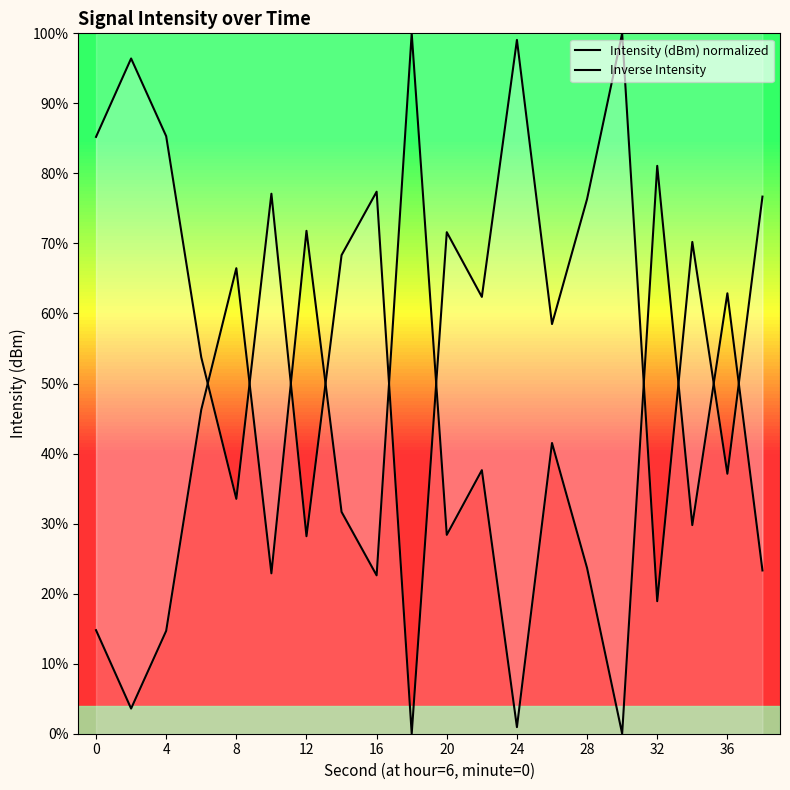

How many times do Intensity (dBm) normalized and Inverse Intensity cross each other?

10